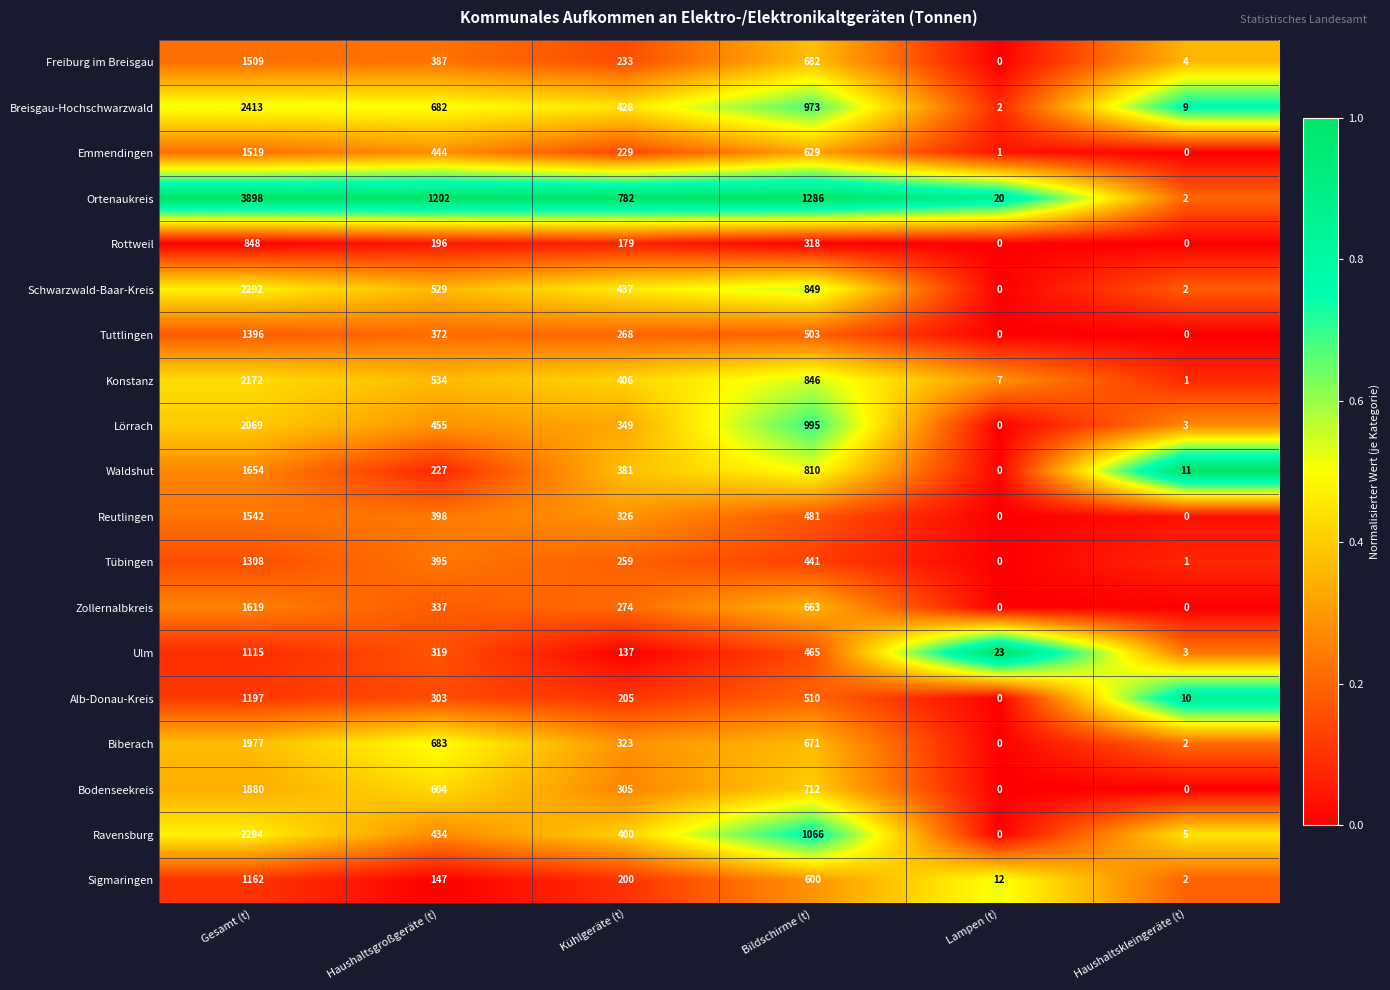

List the series in order of their peak value, lowest first.

Rottweil, Ulm, Sigmaringen, Alb-Donau-Kreis, Tübingen, Tuttlingen, Freiburg im Breisgau, Emmendingen, Reutlingen, Zollernalbkreis, Waldshut, Bodenseekreis, Biberach, Lörrach, Konstanz, Schwarzwald-Baar-Kreis, Ravensburg, Breisgau-Hochschwarzwald, Ortenaukreis